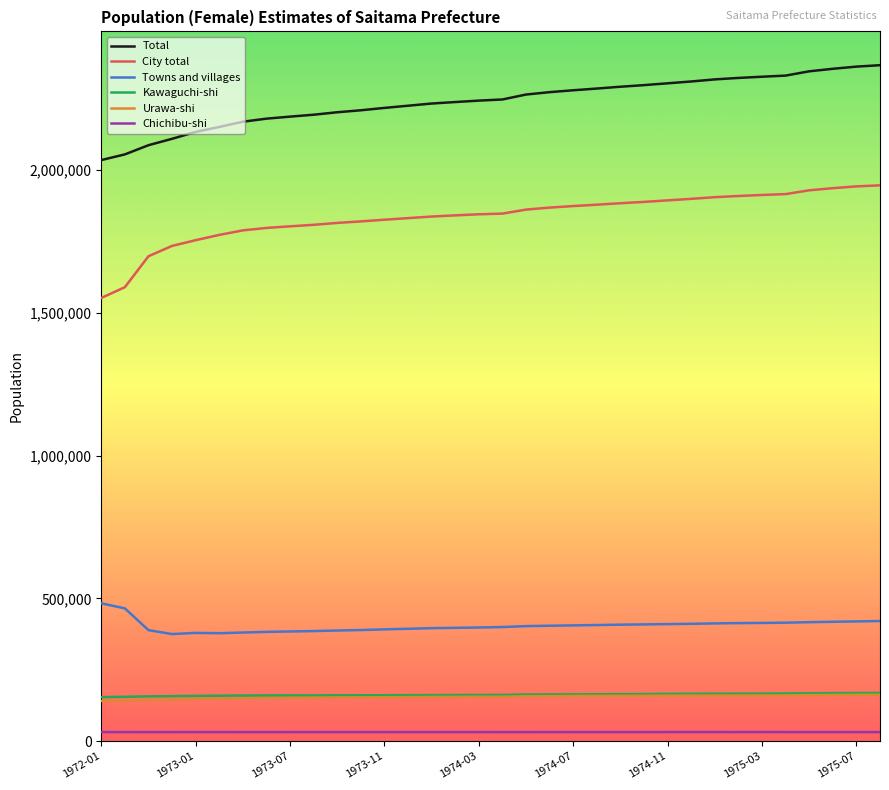

True or false: Kawaguchi-shi and Towns and villages intersect in this chart.

False